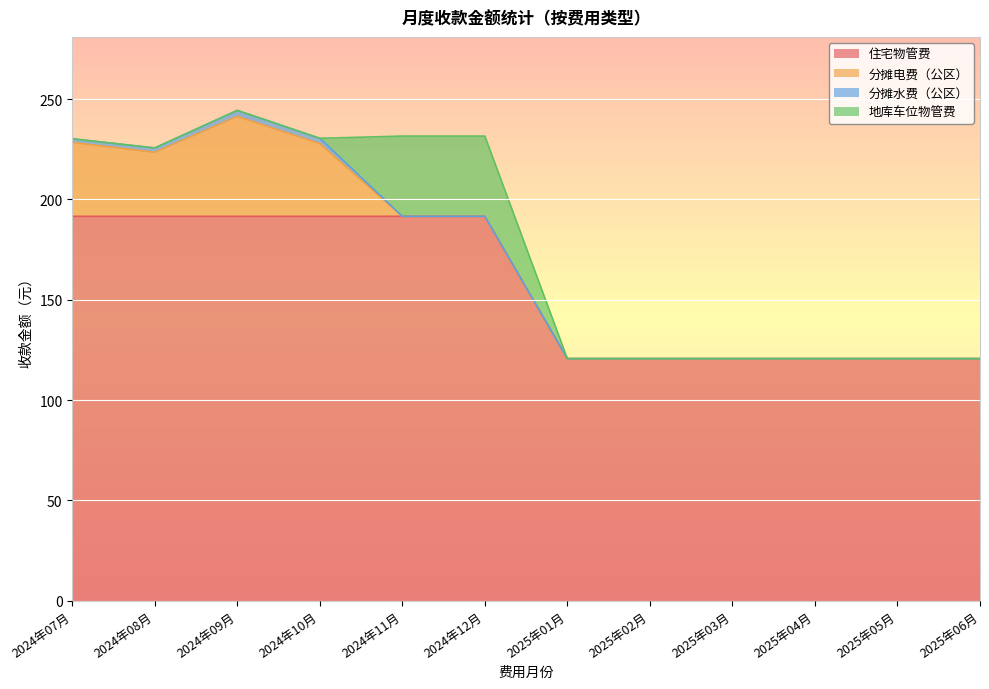

Rank the categories by 分摊水费（公区） value from lowest to highest.

2024年11月, 2024年12月, 2025年01月, 2025年02月, 2025年03月, 2025年04月, 2025年05月, 2025年06月, 2024年07月, 2024年08月, 2024年10月, 2024年09月